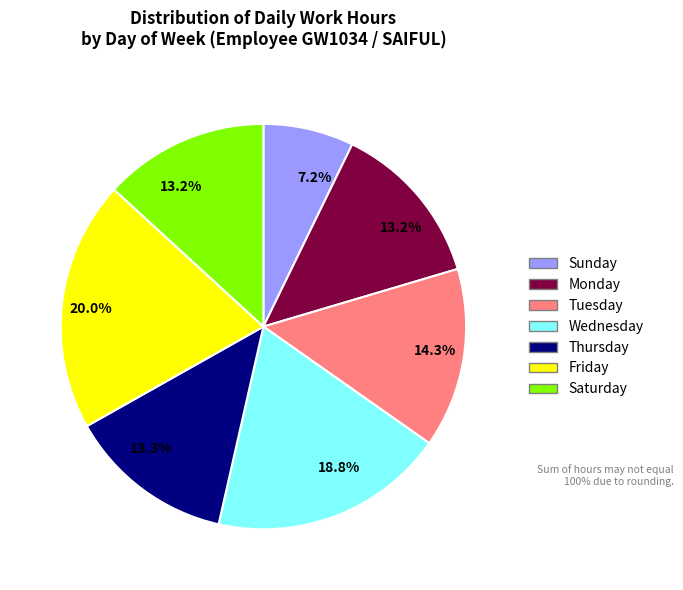

Is there any slice that represents more than half of the pie?

No